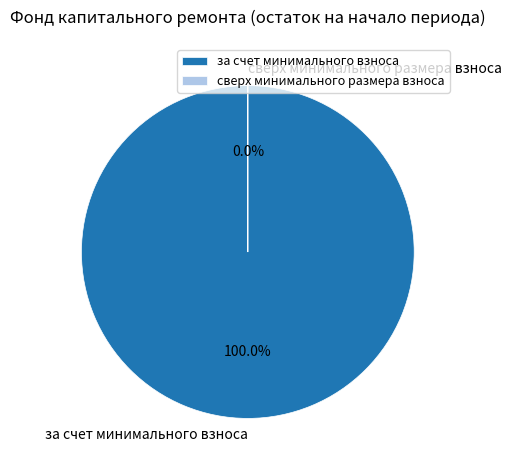

What is the change in value from за счет минимального взноса to сверх минимального размера взноса?

-6000.1